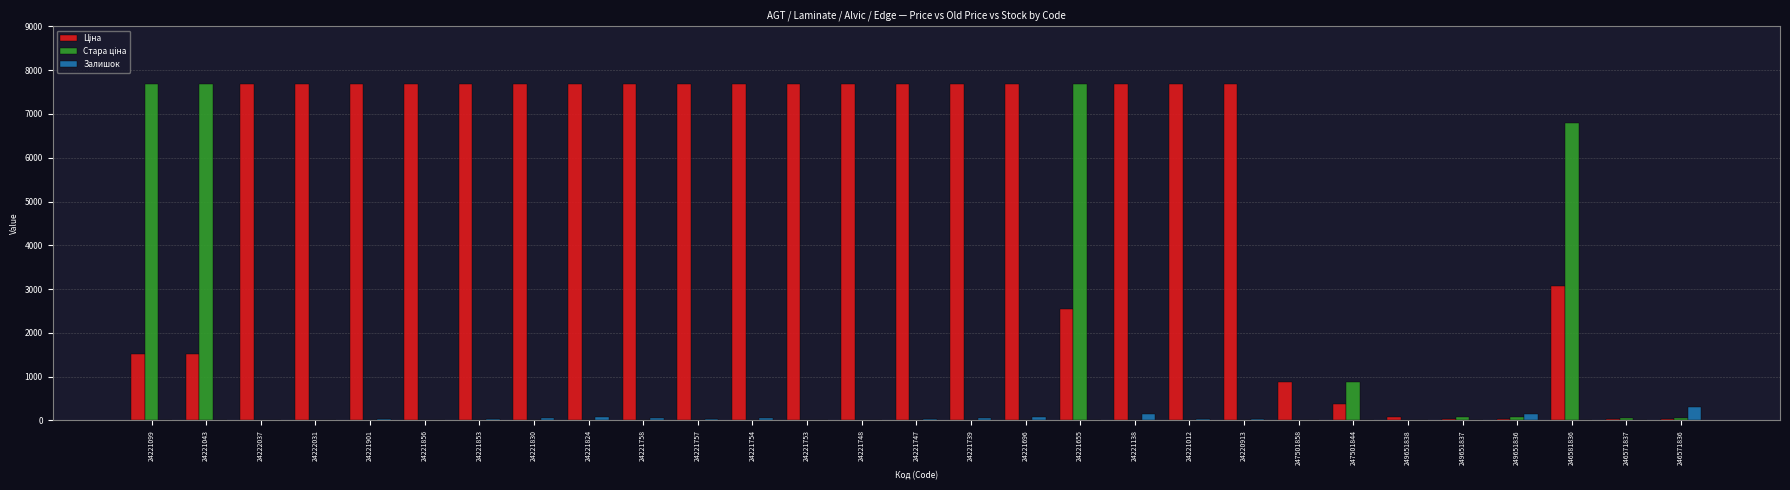

Is it true that Залишок equals 3.0 at 24221655?

True